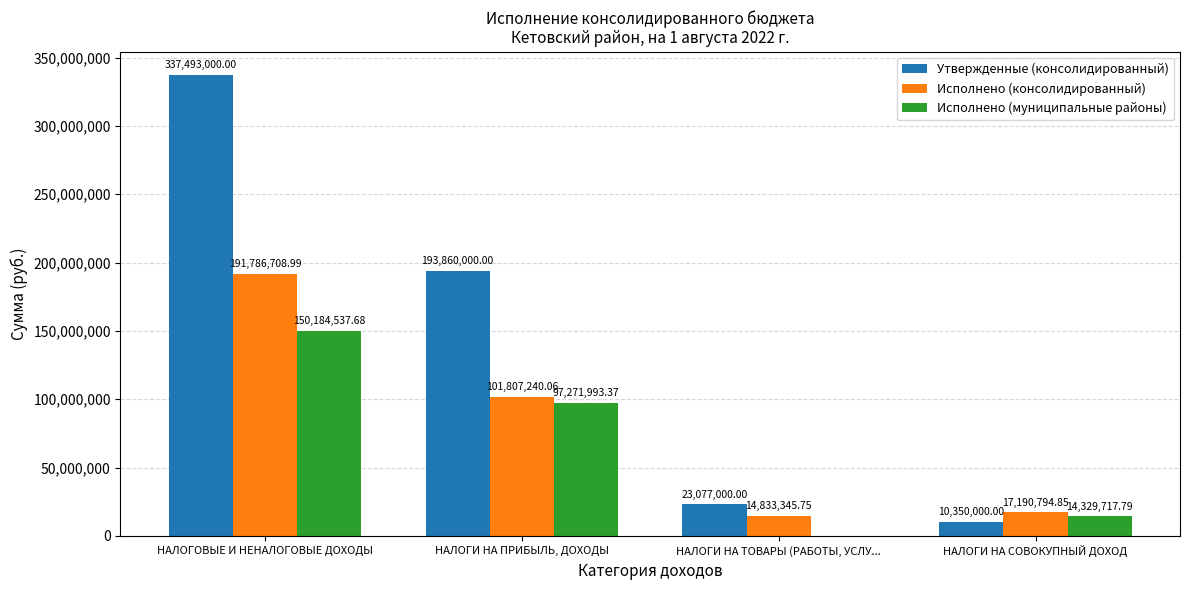

Reading left to right, what are all the values shown in this chart?

Утвержденные (консолидированный): 337493000.0	193860000.0	23077000.0	10350000.0
Исполнено (консолидированный): 191786709.0	101807240.1	14833345.8	17190794.9
Исполнено (муниципальные районы): 150184537.7	97271993.4	0.0	14329717.8